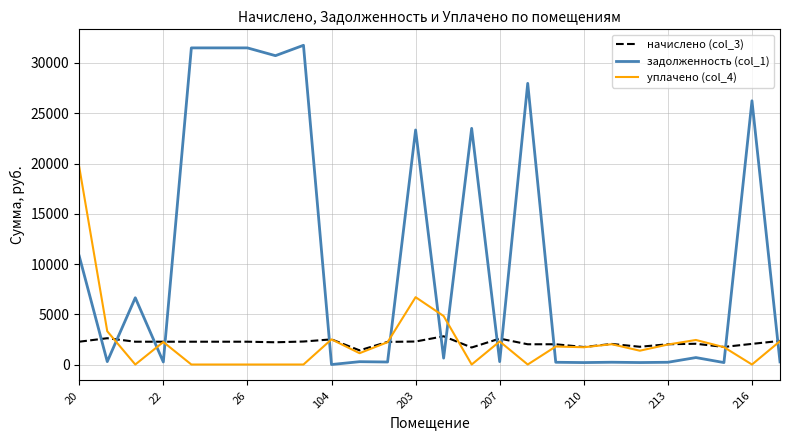

How many times do начислено (col_3) and задолженность (col_1) cross each other?

13